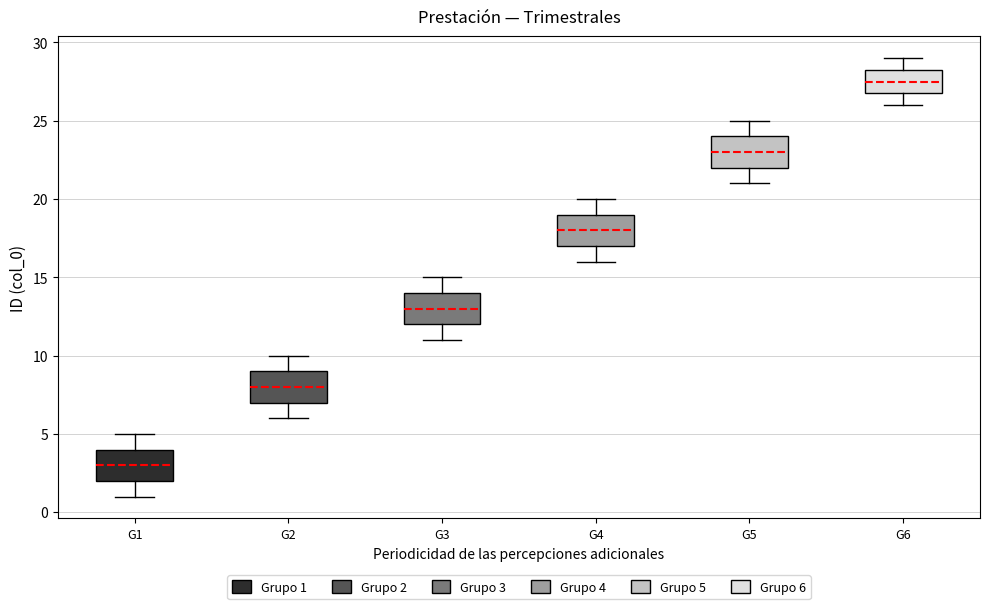

Reading left to right, transcribe this box plot: for each box, give where its median line is, the range the box spans, and where its two whiskers end, as read against the y-axis. The values are not printed on the chart, so give them approximately, as read against the axis.

G1: median 3.0, box 2.0 to 4.0, whiskers 1.0 to 5.0
G2: median 8.0, box 7.0 to 9.0, whiskers 6.0 to 10.0
G3: median 13.0, box 12.0 to 14.0, whiskers 11.0 to 15.0
G4: median 18.0, box 17.0 to 19.0, whiskers 16.0 to 20.0
G5: median 23.0, box 22.0 to 24.0, whiskers 21.0 to 25.0
G6: median 27.5, box 27.0 to 28.5, whiskers 26.0 to 29.0